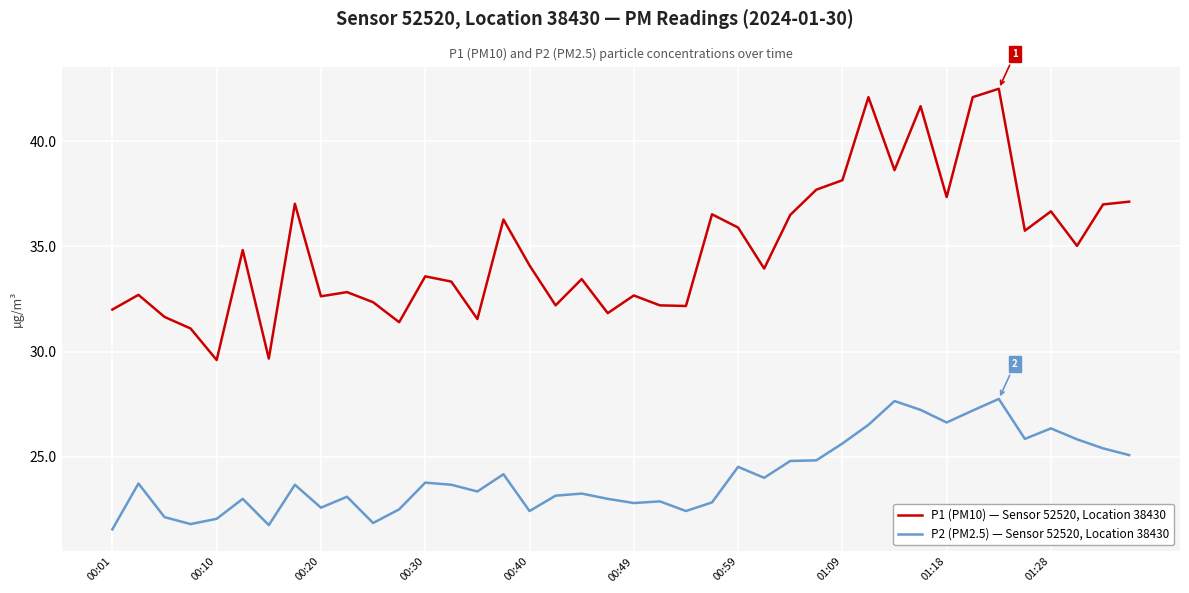

What is the lowest value of the P1 (PM10) — Sensor 52520, Location 38430 series?

29.6